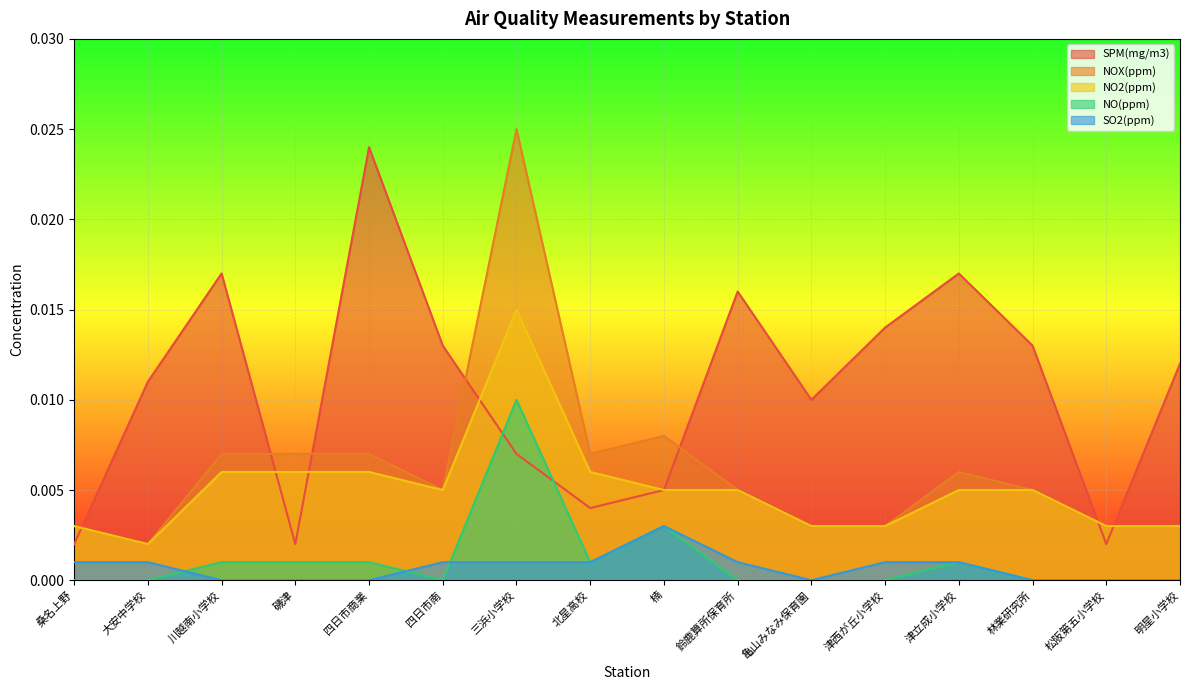

True or false: SPM(mg/m3) and SO2(ppm) intersect in this chart.

False